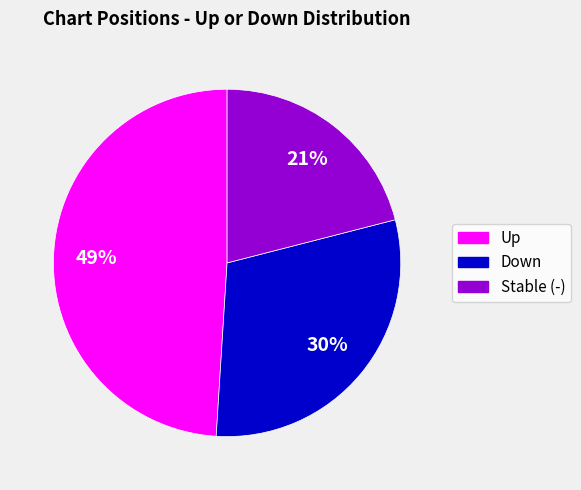

Does any single category account for the majority?

No